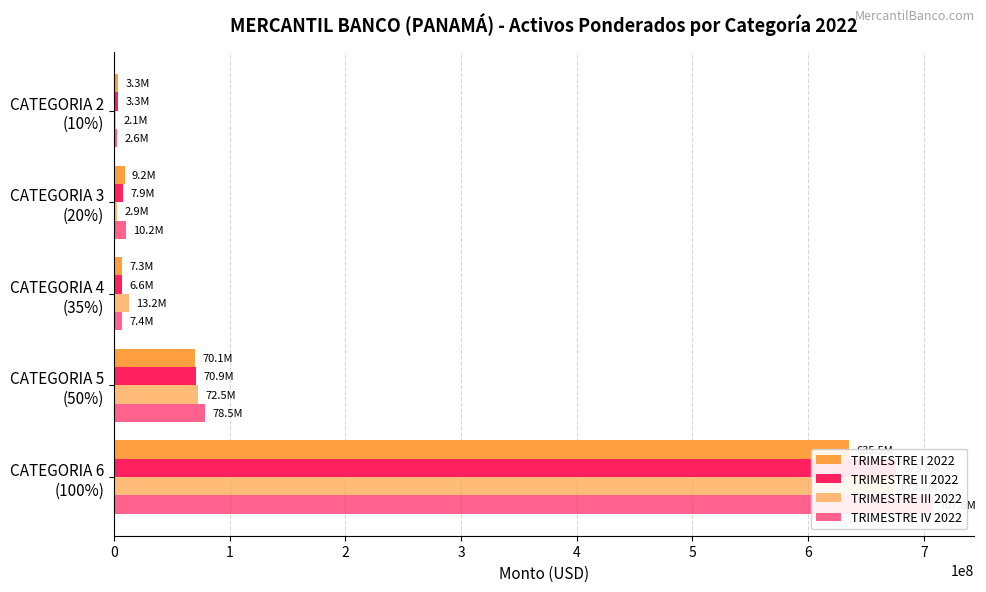

Is the value of TRIMESTRE II 2022 at CATEGORIA 5 (50%) greater than the value of TRIMESTRE III 2022 at CATEGORIA 5 (50%)?

No